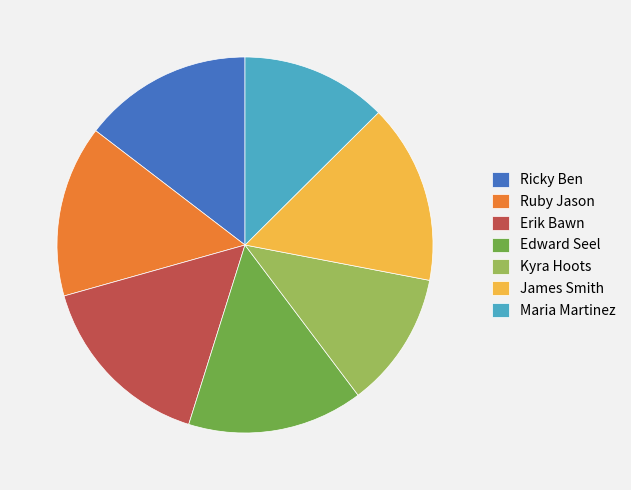

What is the smallest slice in the pie chart?

Kyra Hoots